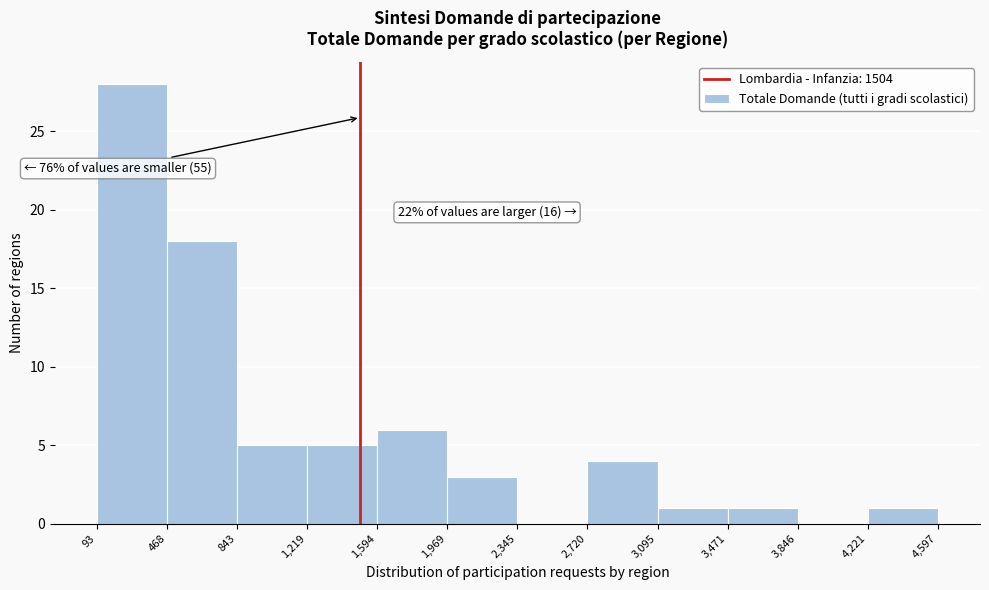

Over which range of the x-axis is the bar tallest?

93 to 468